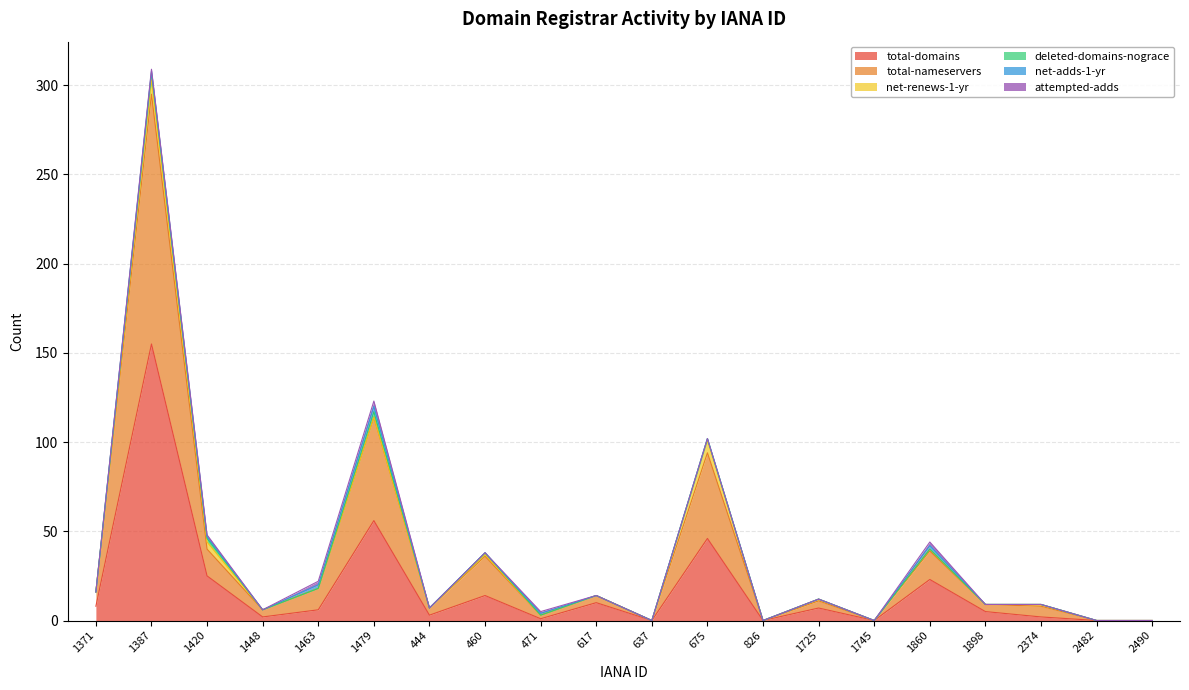

True or false: attempted-adds has a value of 1 at 1420.

True